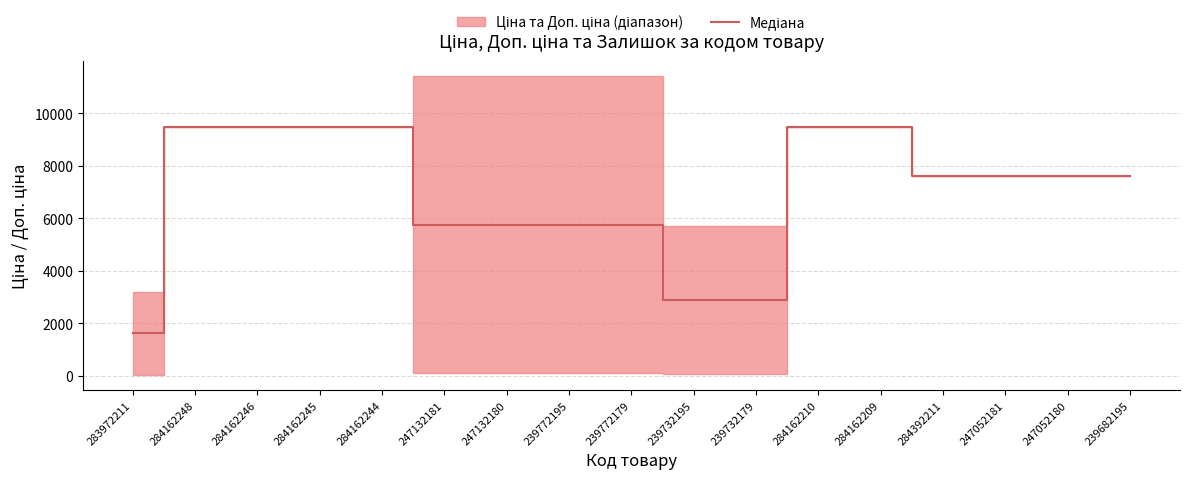

At which category does the chart reach its peak across all series?

284162248